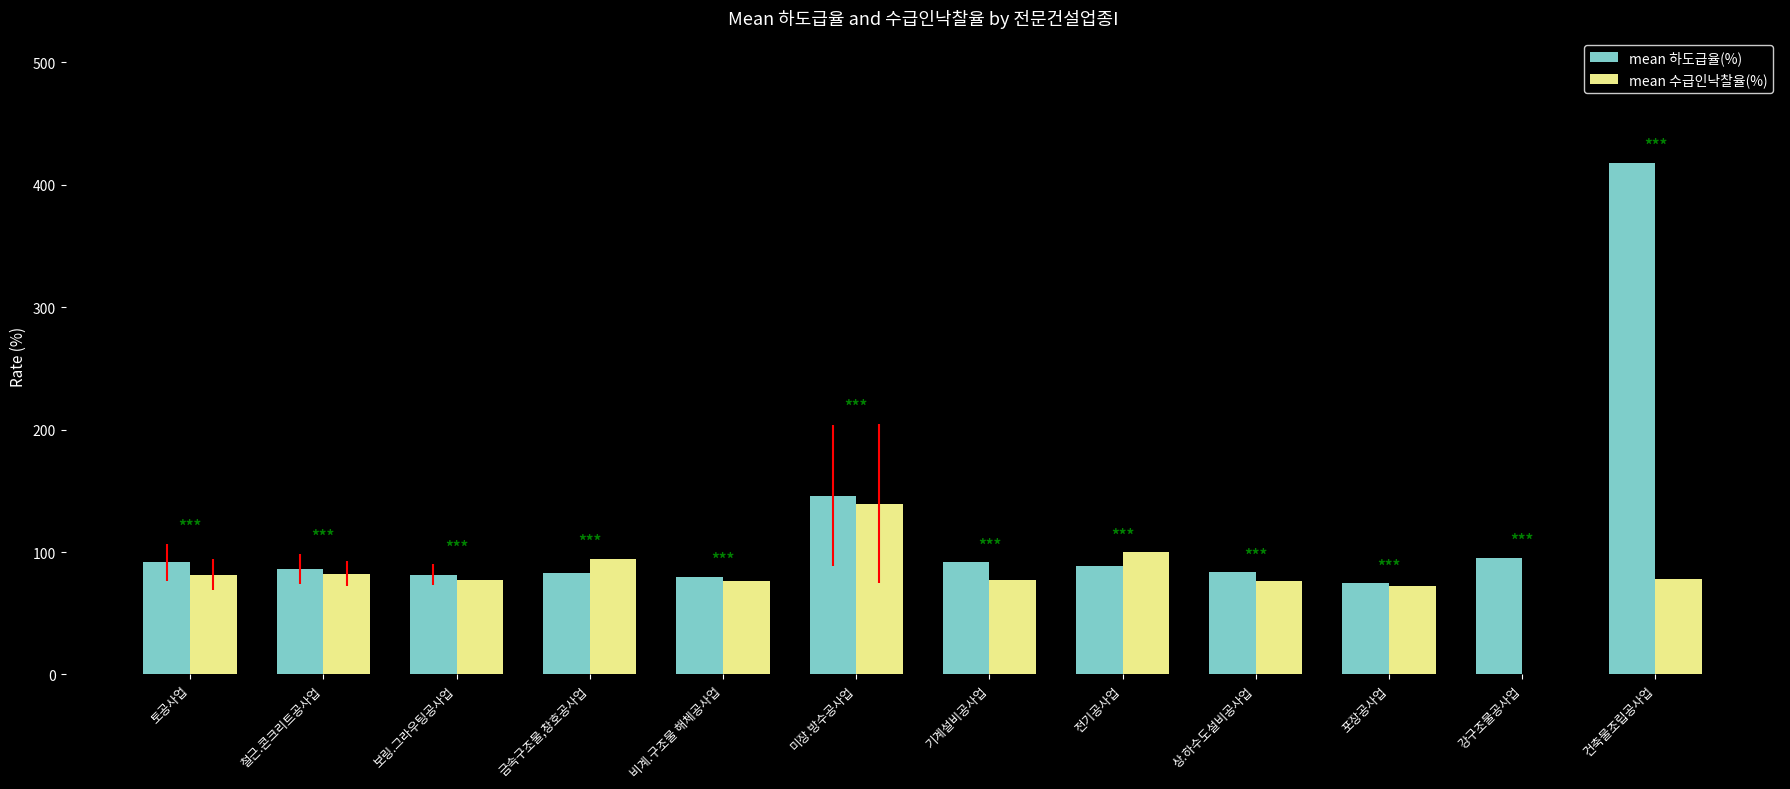

Between 전기공사업 and 포장공사업, which series saw the biggest shift?

mean 수급인낙찰율(%)